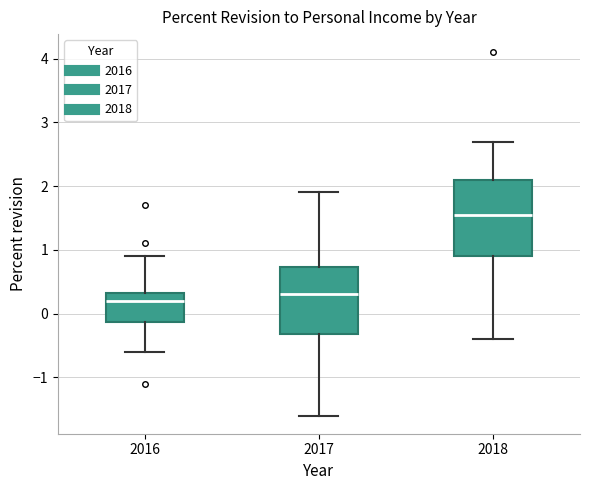

Which box is the tallest, from its lower edge to its upper edge?

2018